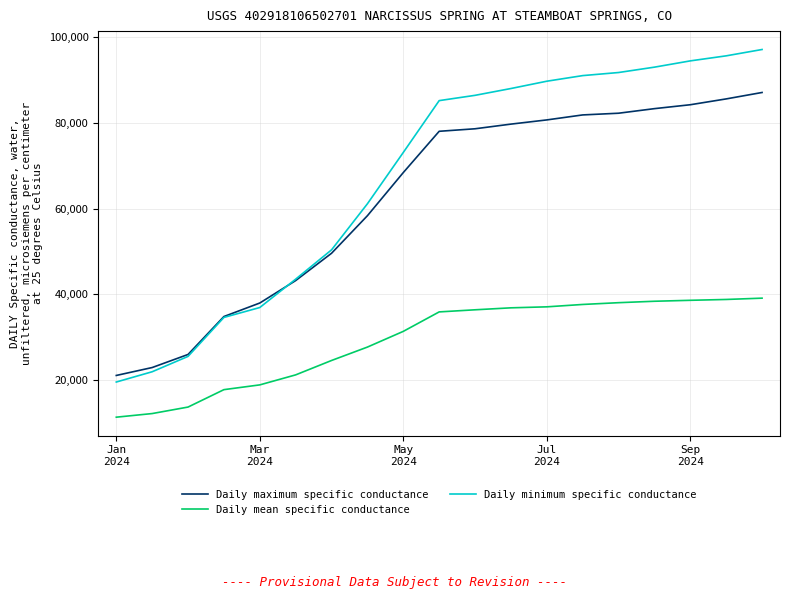

What is the smallest value displayed?

11423